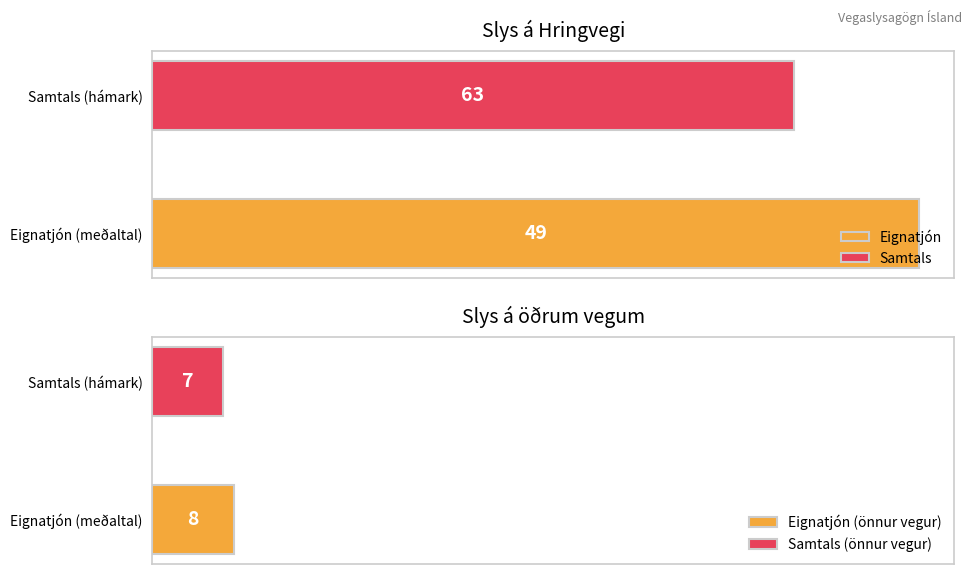

How many bars are there in each group?

4